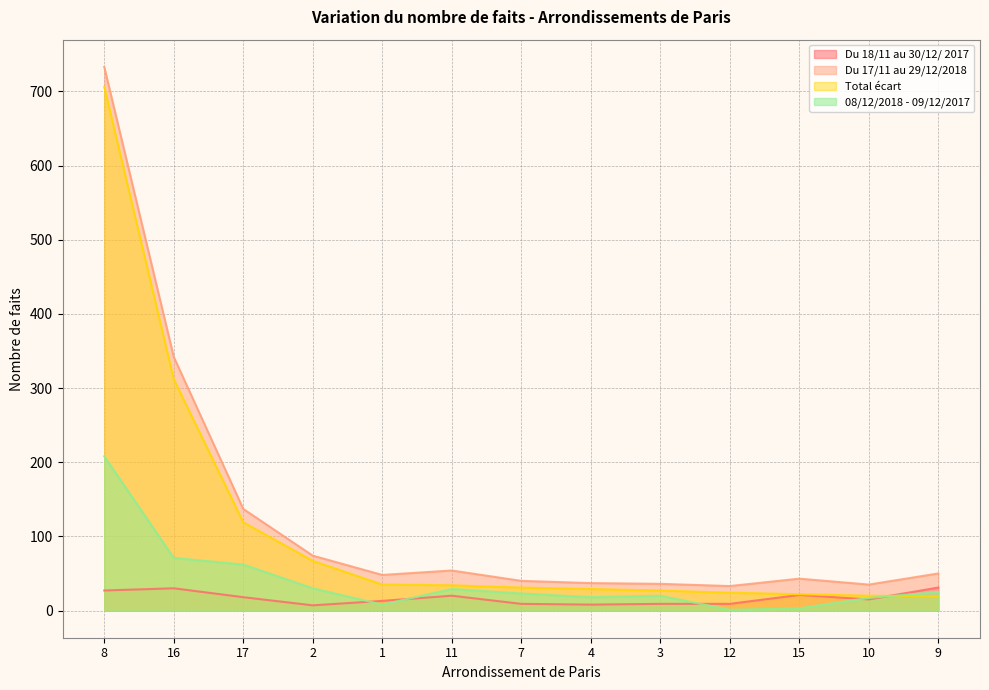

At 7, list the series in order from smallest to largest.

Du 18/11 au 30/12/ 2017, 08/12/2018 - 09/12/2017, Total écart, Du 17/11 au 29/12/2018